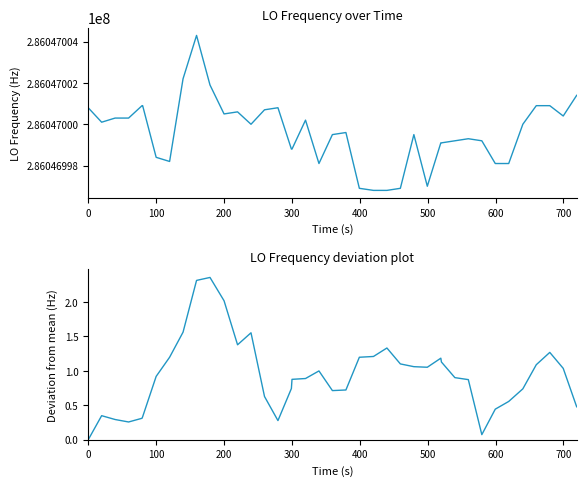

In StdDev, how many points are lower than both neighbors (excluding endpoints)?

6